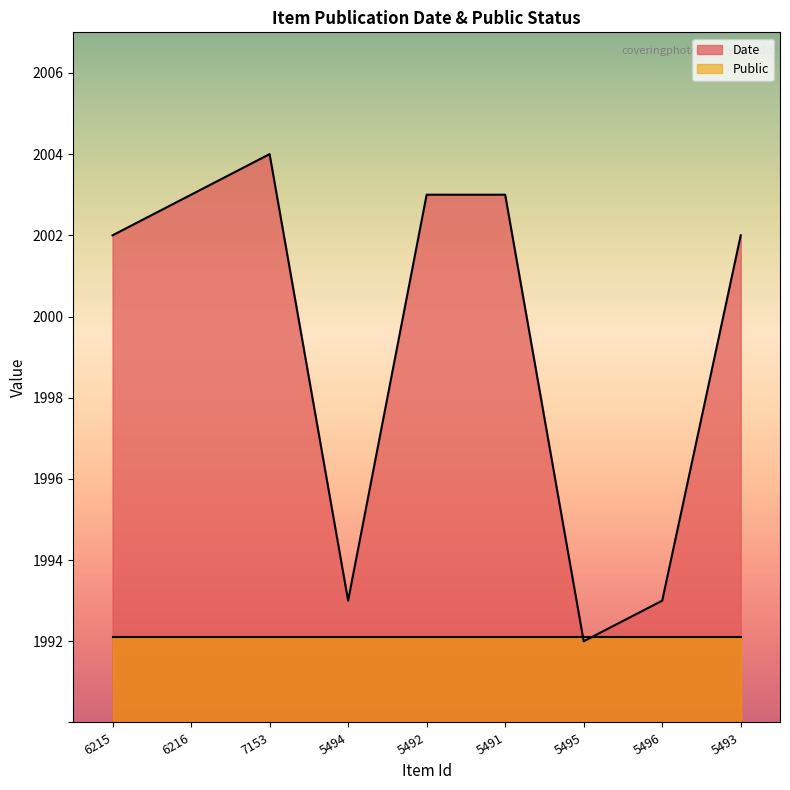

What is the minimum value shown in the chart?

2